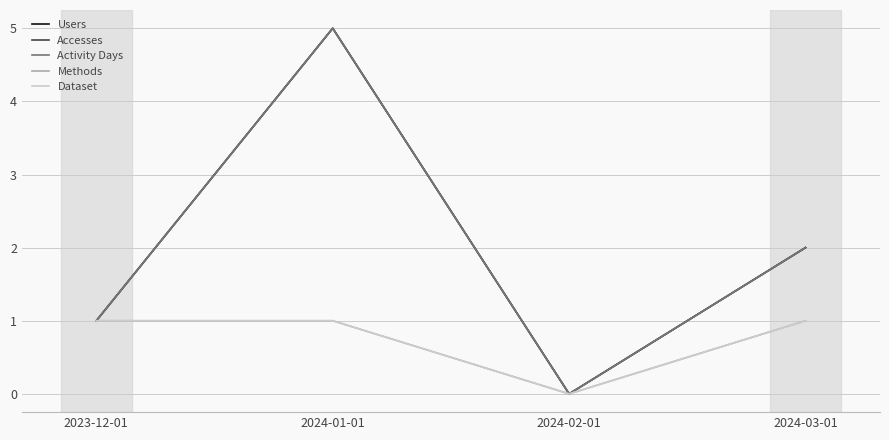

Does the chart display data point markers on the line(s)?

No